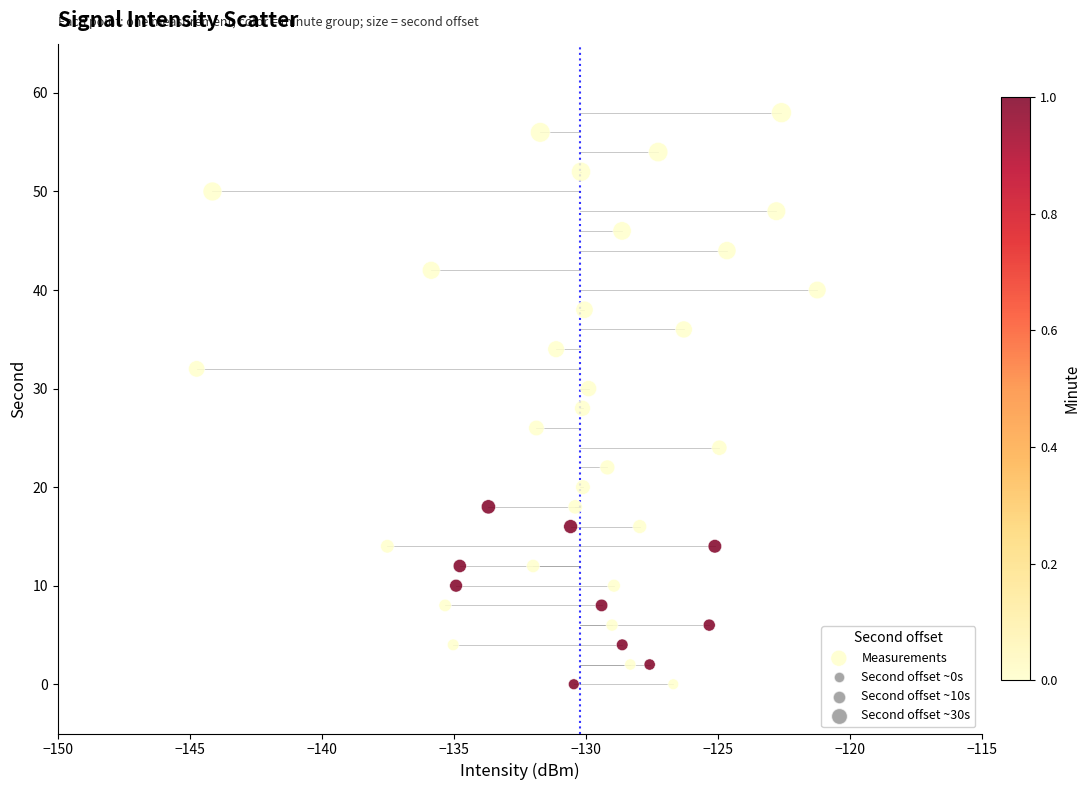

How many data points are displayed?

40